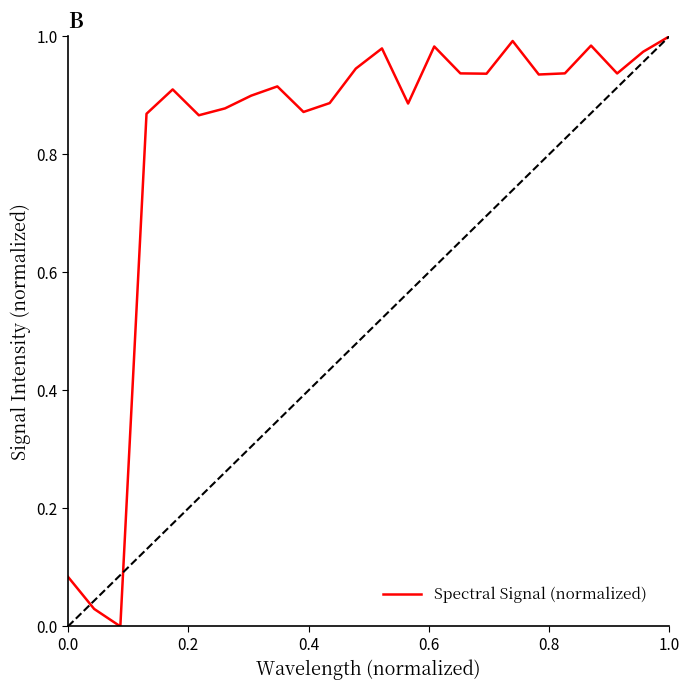

Is this an area chart (filled region under the line)?

No